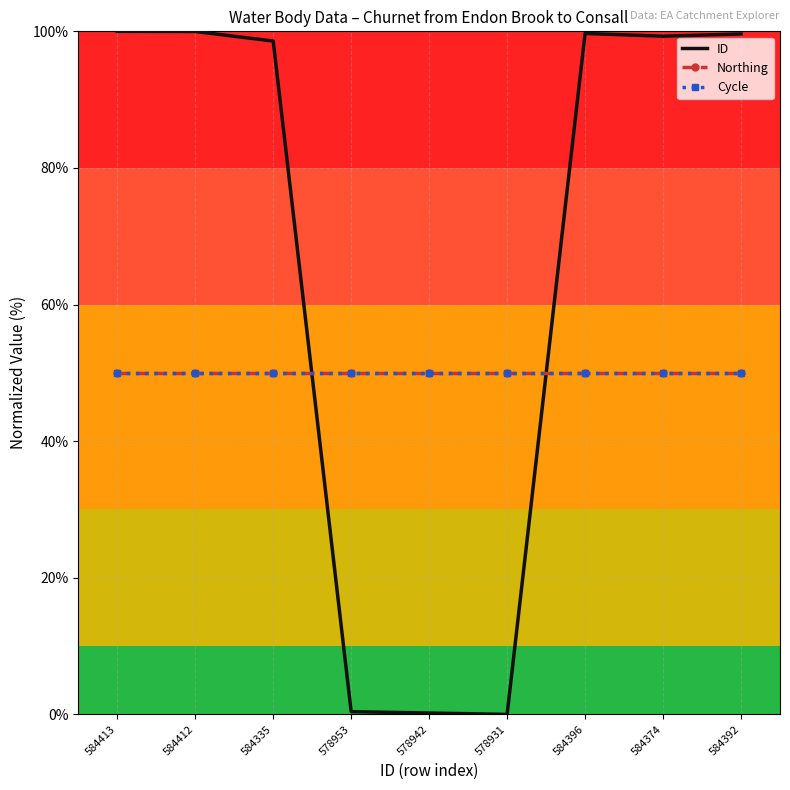

What are all the series names shown in the legend?

ID, Northing, Cycle